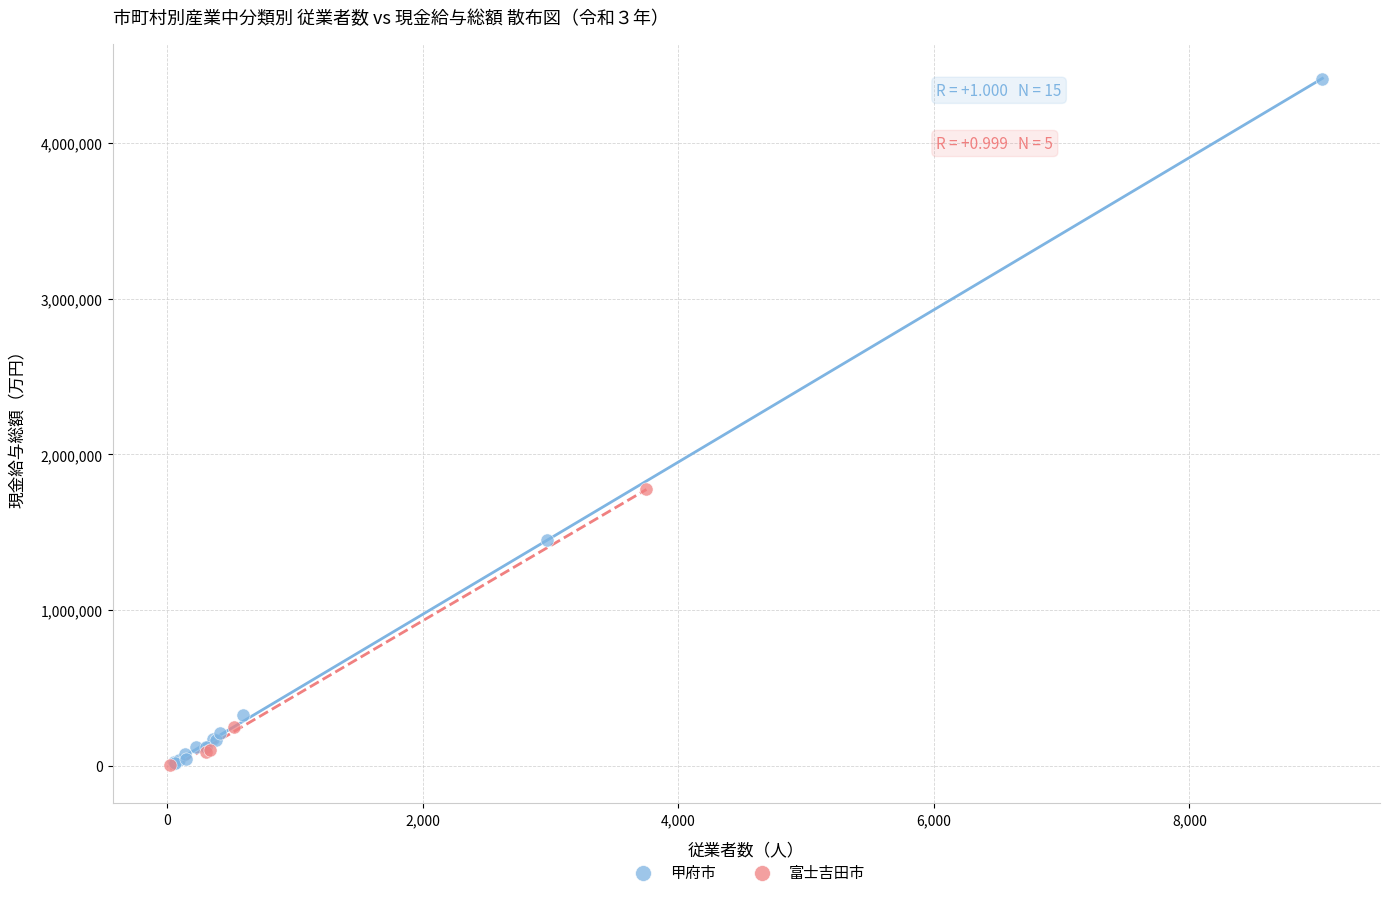

Which series has the largest Y range (max minus min)?

甲府市